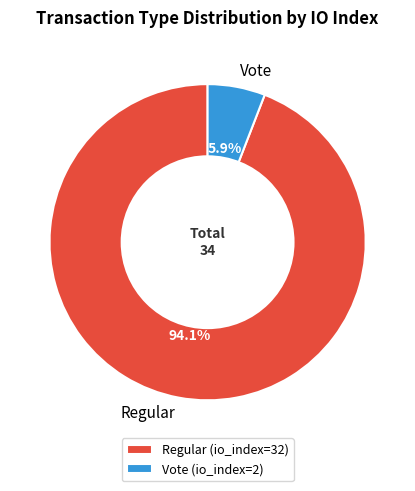

To the nearest percent, what is the difference between the Vote and Regular slice percentages?

88%